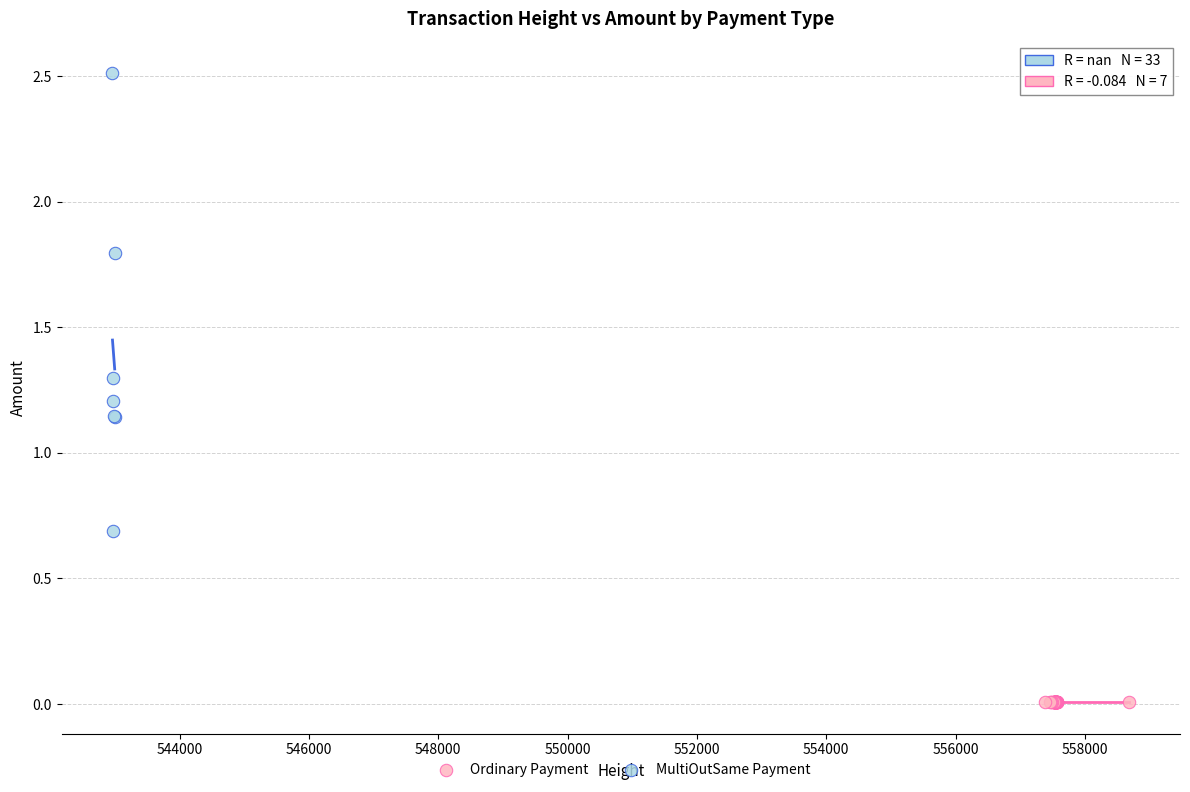

Which series reaches the minimum Y coordinate?

Ordinary Payment